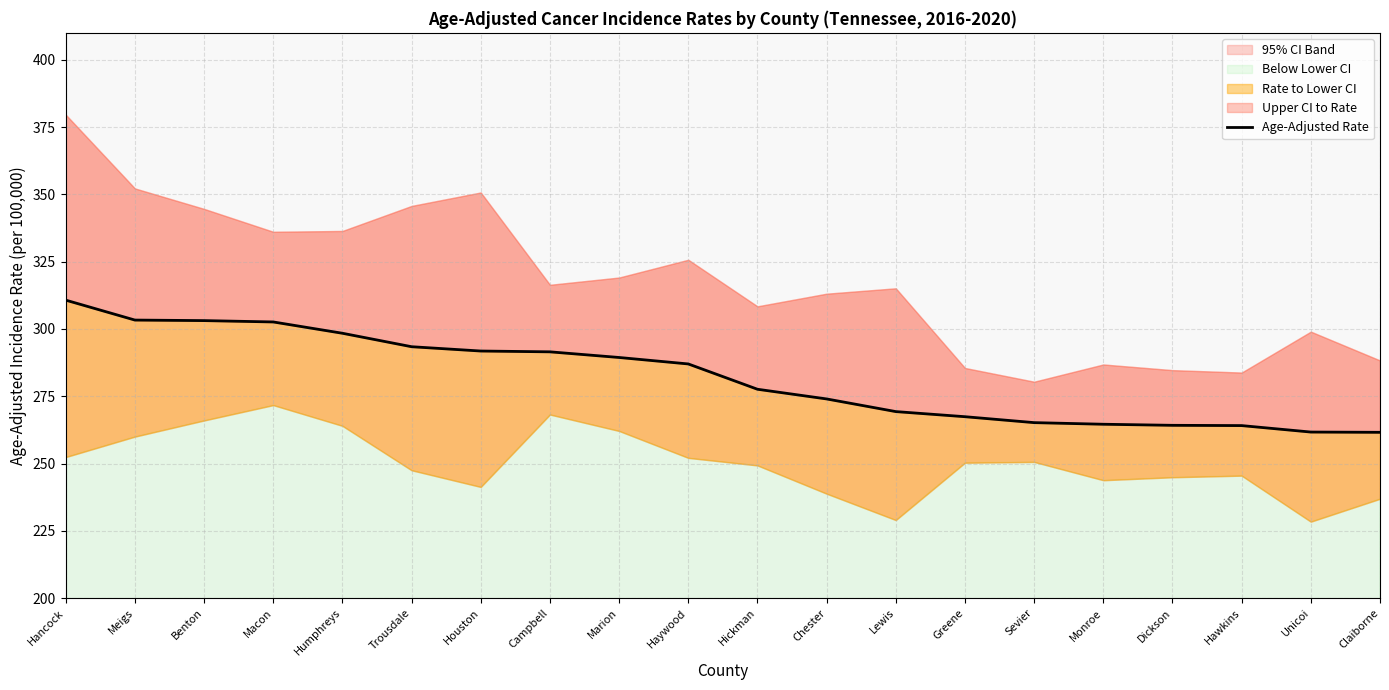

What is the change in value from Trousdale to Dickson?

-29.2